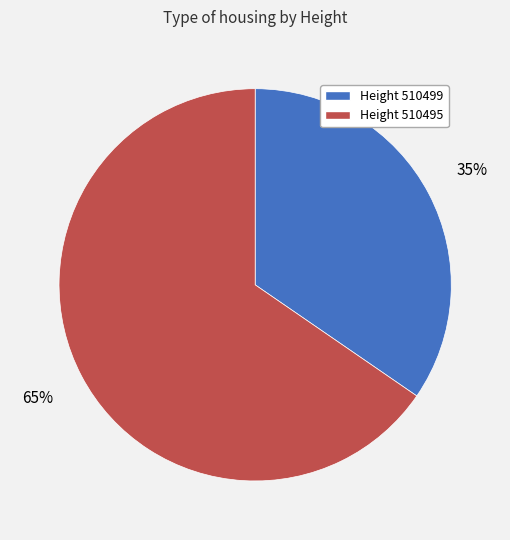

To the nearest percent, what is the average slice percentage?

50%